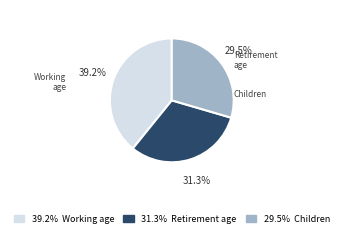

How many segments does this pie chart have?

3